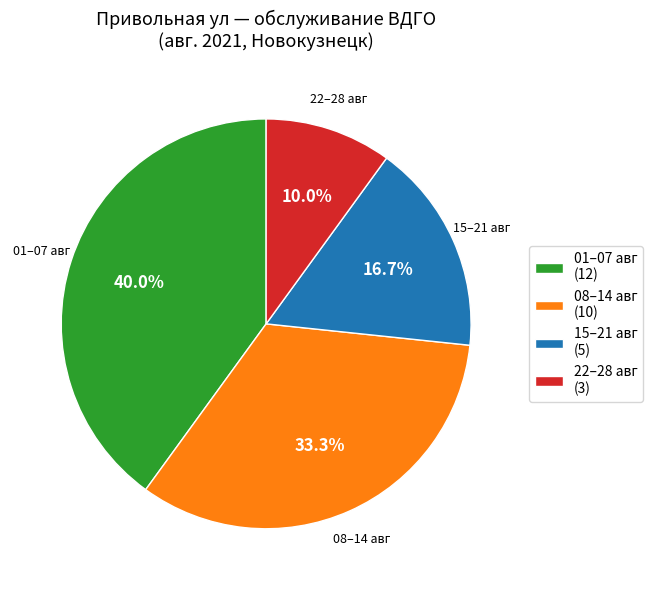

What portion of the pie excludes 01–07 авг (12)?

60.0%